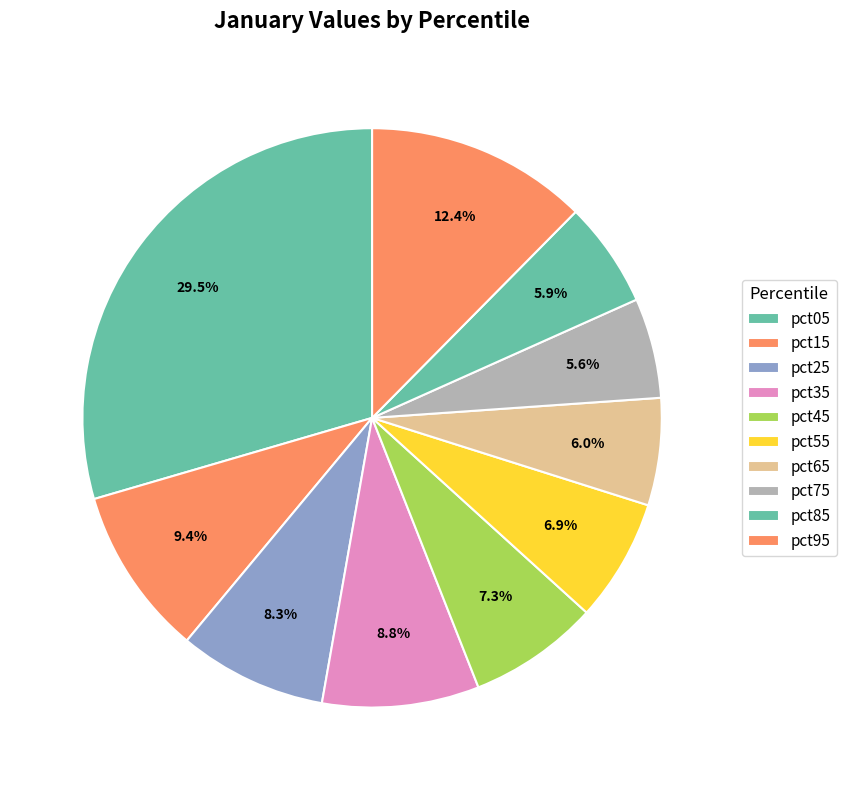

What portion of the pie excludes pct85?

94.1%